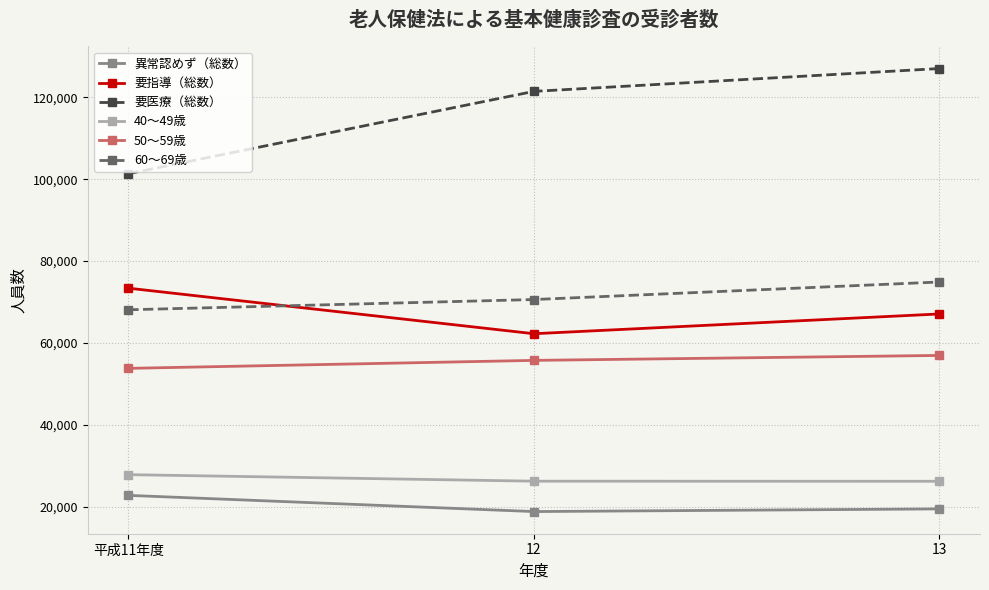

The value of 要医療（総数） at 13 is 127057. True or false?

True